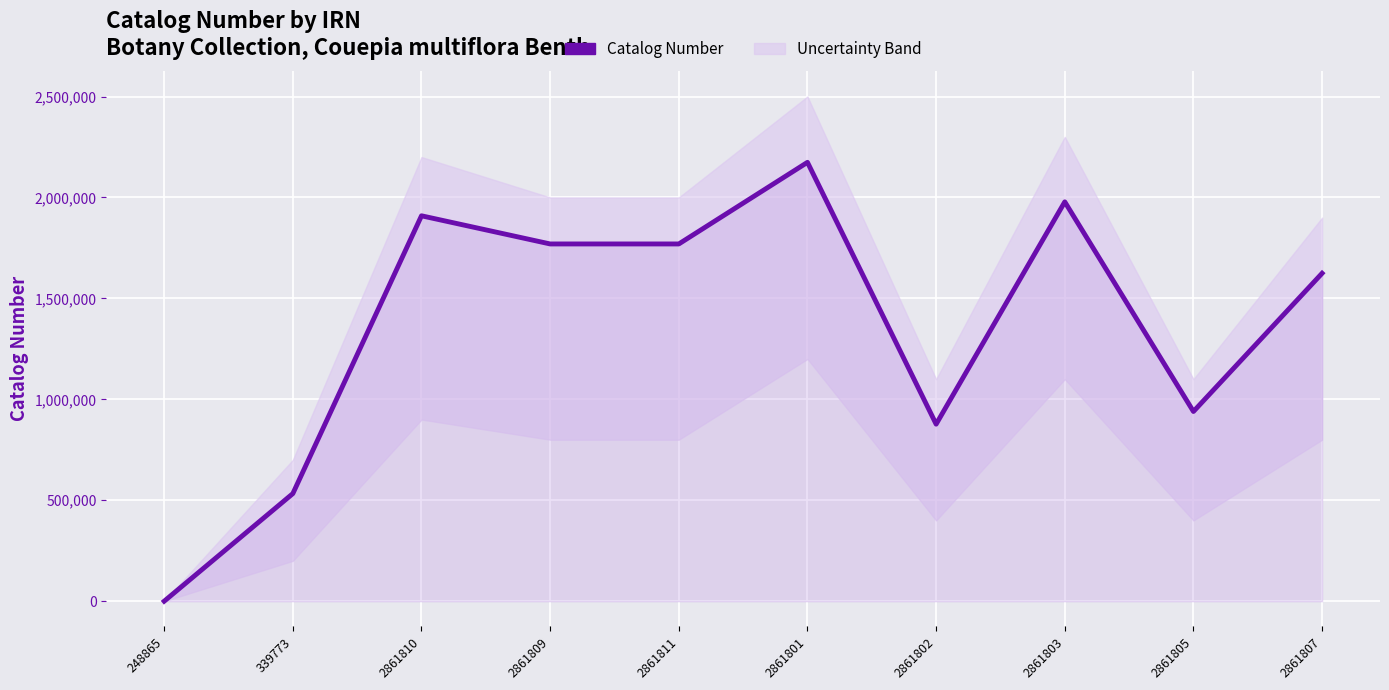

What is the ratio of the value at 2861805 to the value at 2861811?

0.5